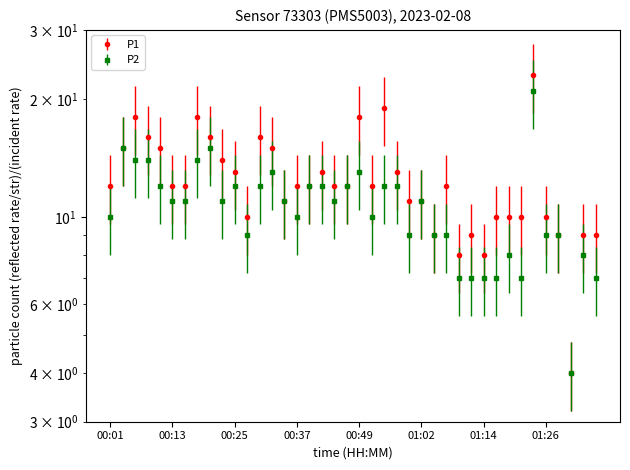

How many lines are shown in the chart?

2